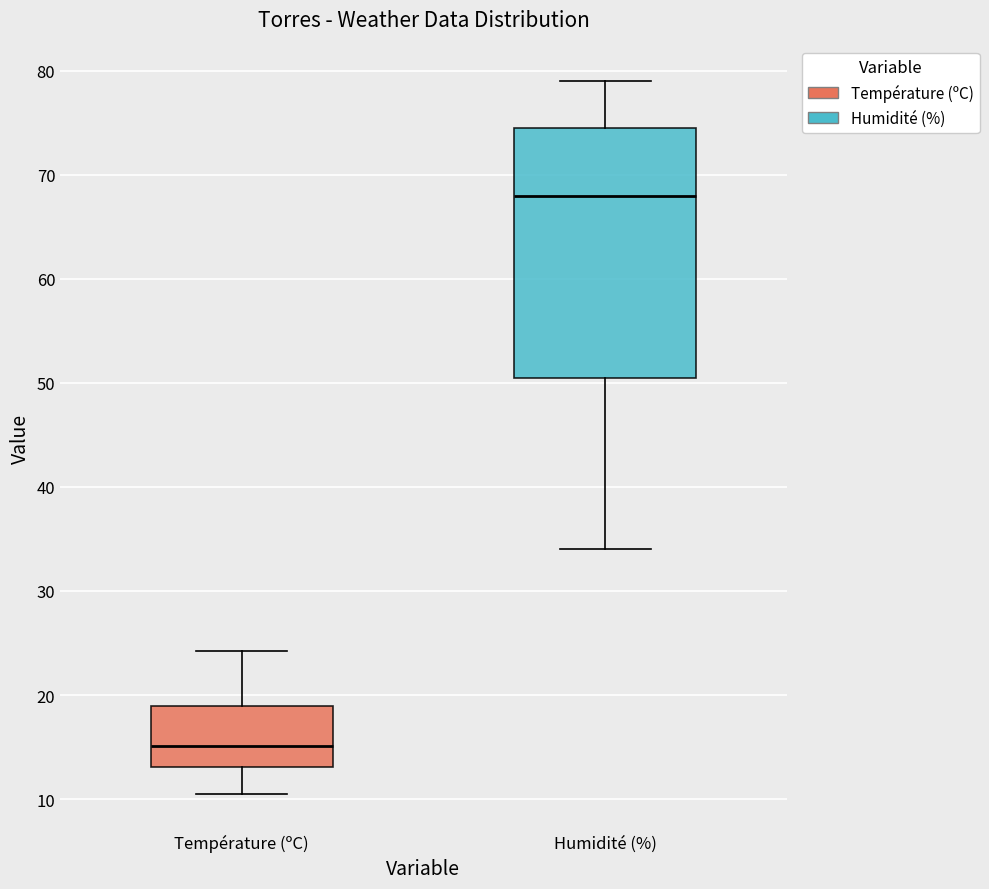

Reading left to right, transcribe this box plot: for each box, give where its median line is, the range the box spans, and where its two whiskers end, as read against the y-axis. The values are not printed on the chart, so give them approximately, as read against the axis.

Température (ºC): median 15, box 13 to 19, whiskers 11 to 24
Humidité (%): median 68, box 51 to 75, whiskers 34 to 79